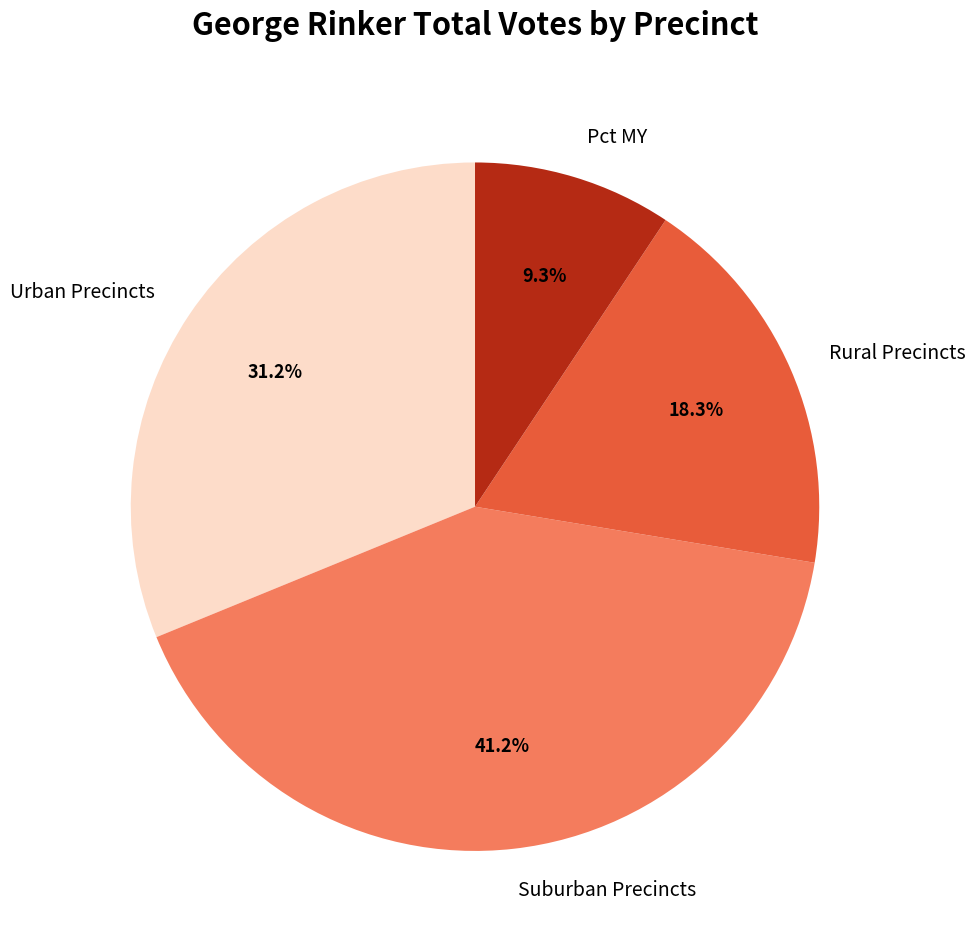

What is the largest slice in the pie chart?

Suburban Precincts